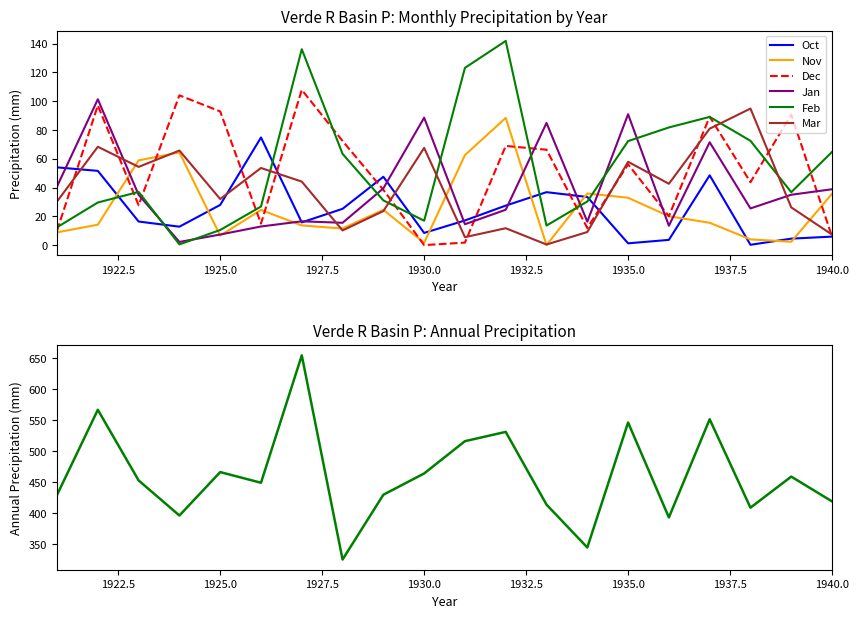

At which label is Jan closest to 51?

1921